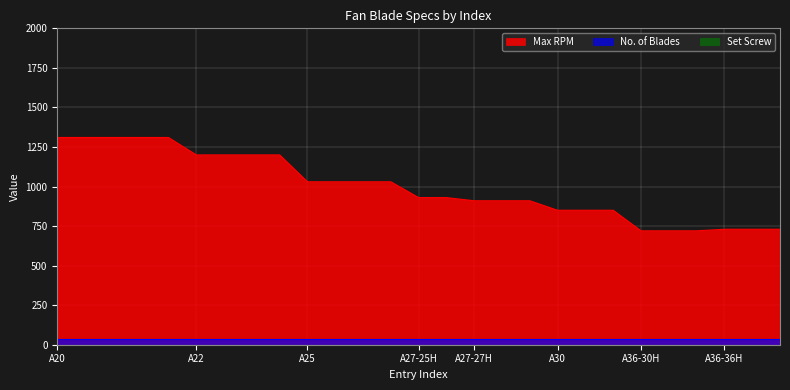

Which series has the largest total across all categories?

Max RPM